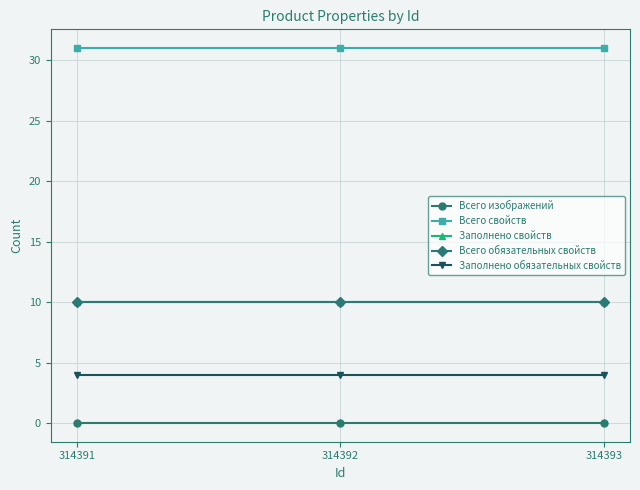

What is the difference between the highest and lowest values at 314392?

31